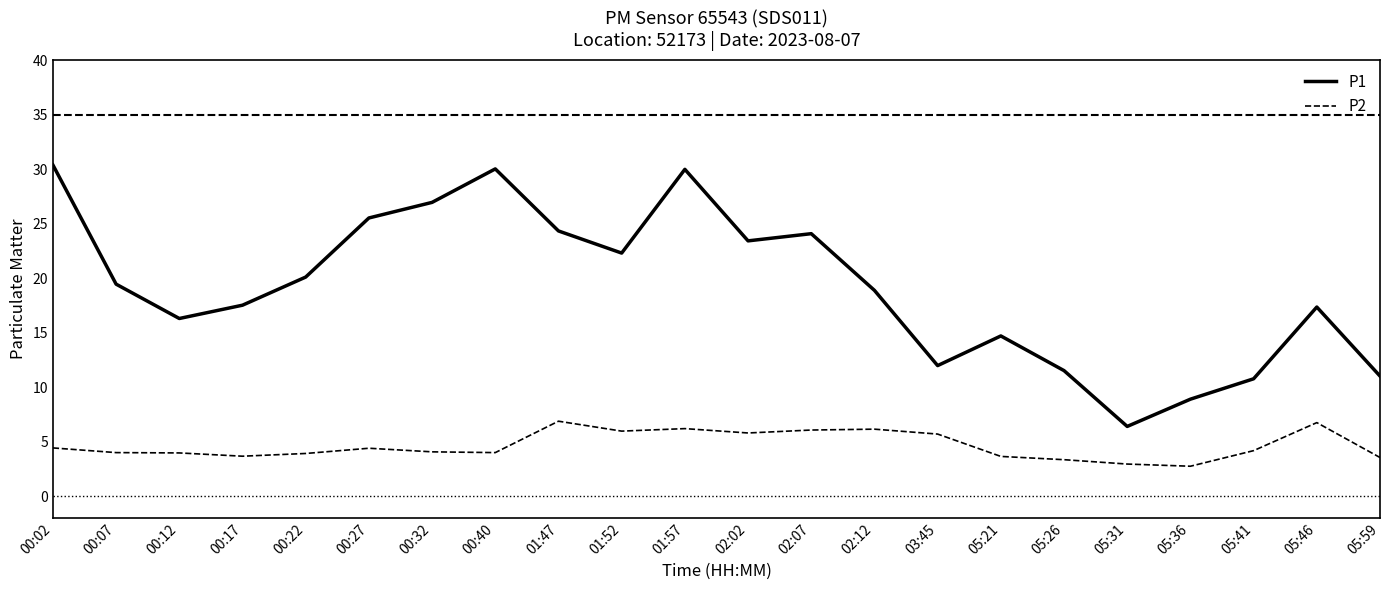

Which series has the largest total across all categories?

P1